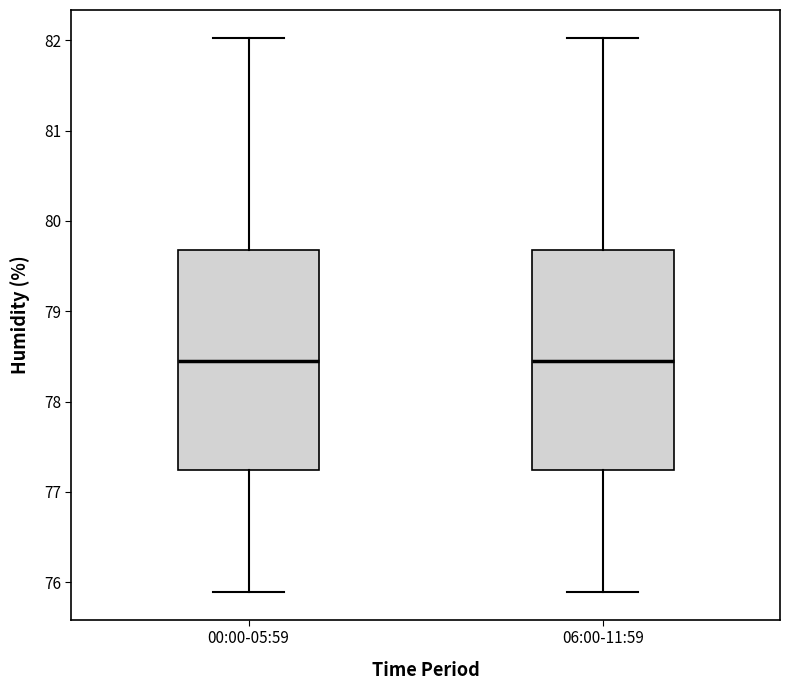

Reading left to right, read every box against the y-axis: the position of its median line, the range the box covers, and the ends of its whiskers. The values are not printed on the chart, so give them approximately, as read against the axis.

00:00-05:59: median 78.5, box 77.2 to 79.7, whiskers 75.9 to 82.0
06:00-11:59: median 78.5, box 77.2 to 79.7, whiskers 75.9 to 82.0